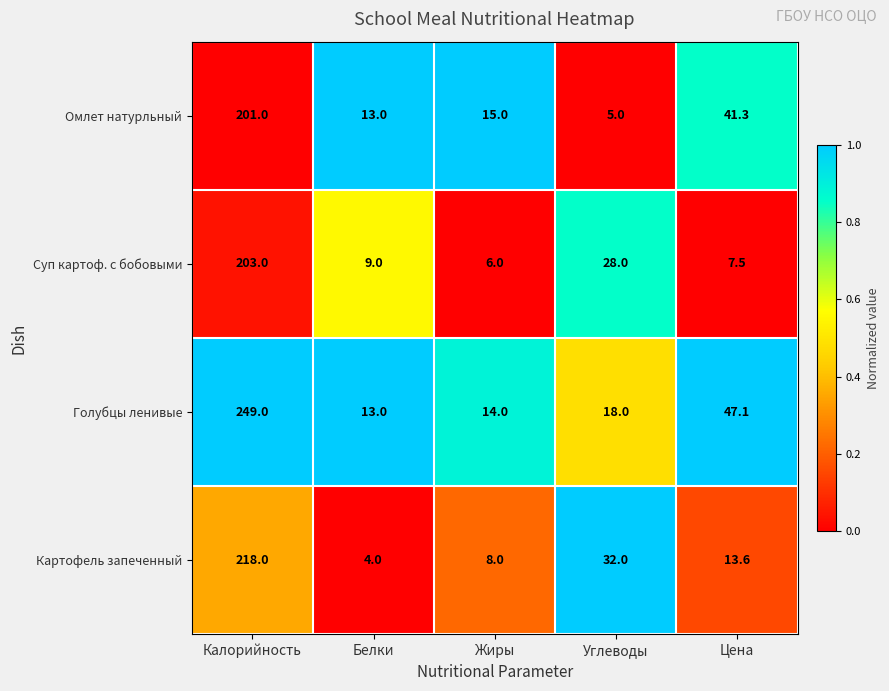

The value of Суп картоф. с бобовыми at Цена is 13.5. True or false?

False